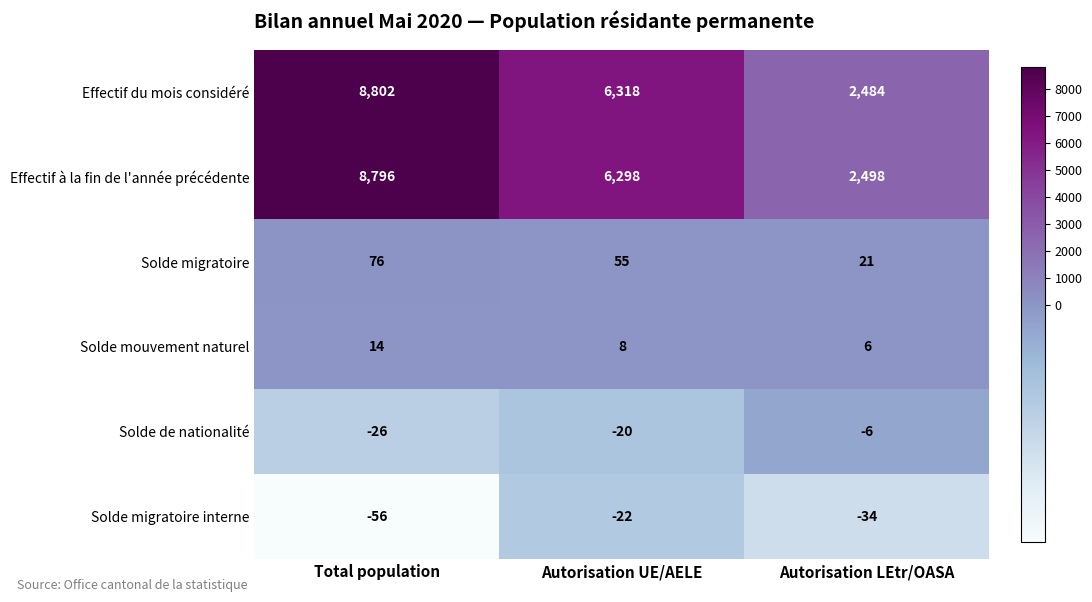

Count the Effectif du mois considéré values in the range 2484 to 8802.

3